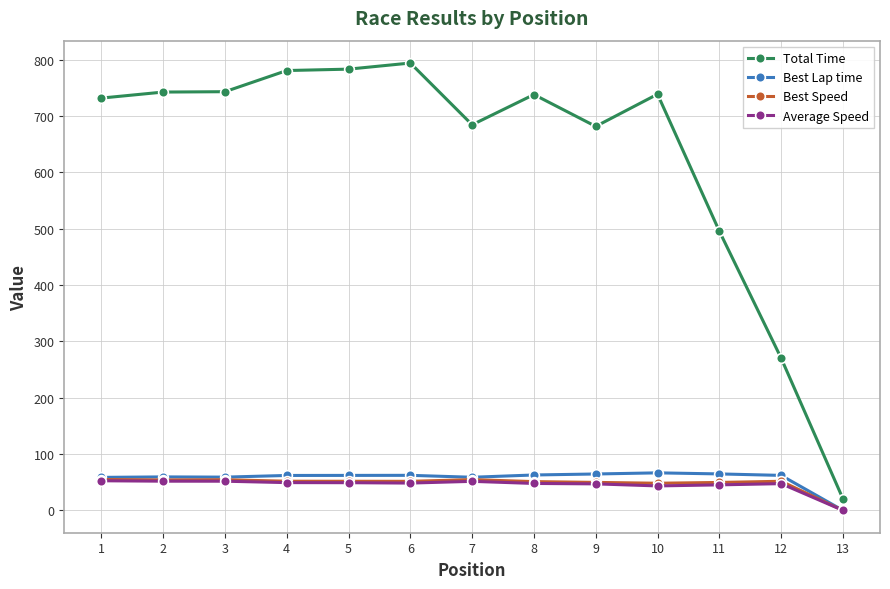

True or false: Best Speed has more than 1 interior local peaks.

True